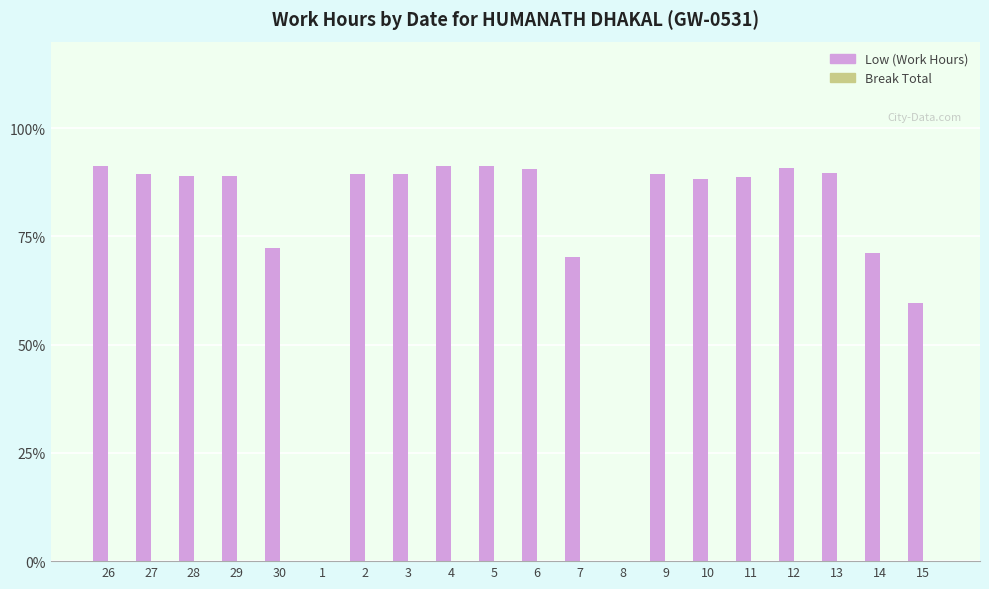

At which label is the value closest to 45?

15